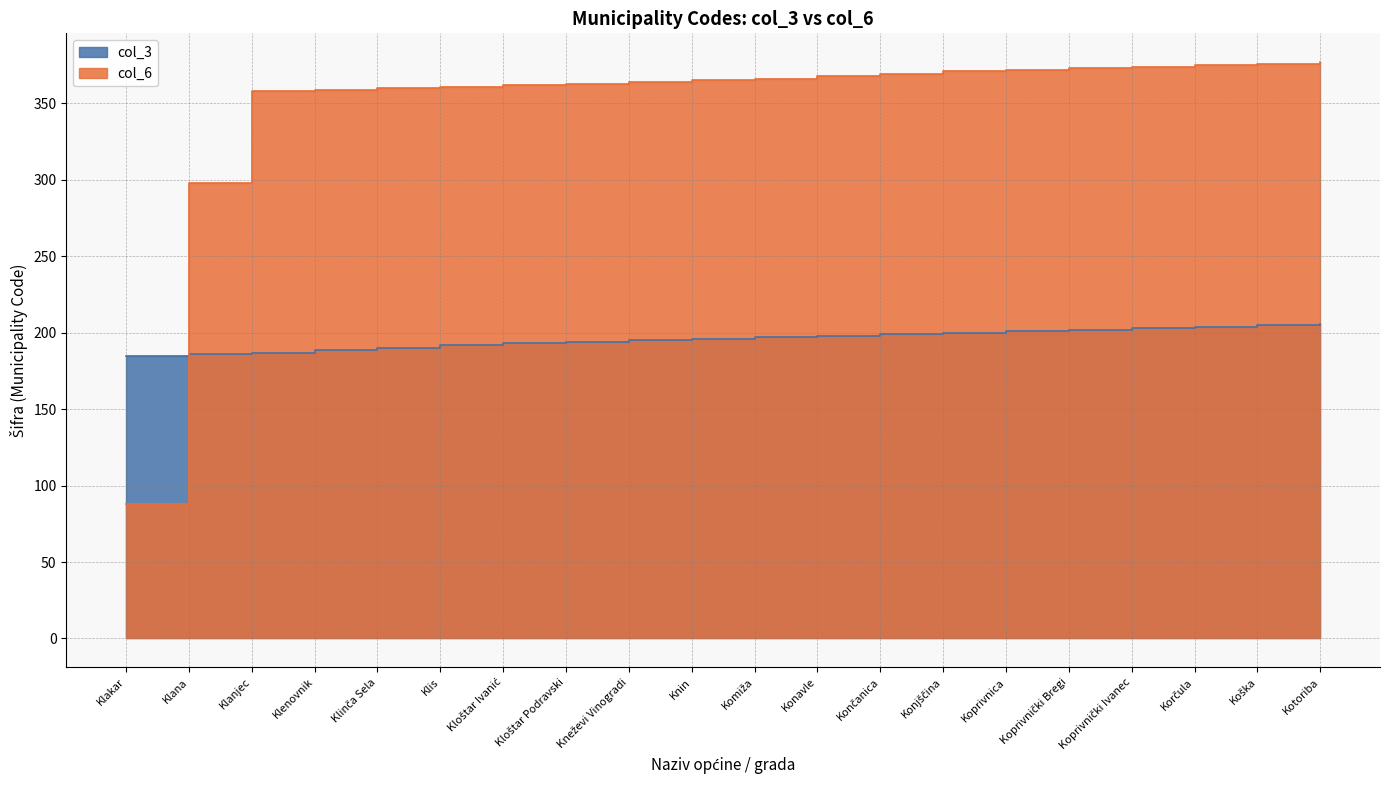

Is it true that col_6 equals 377 at Kotoriba?

True